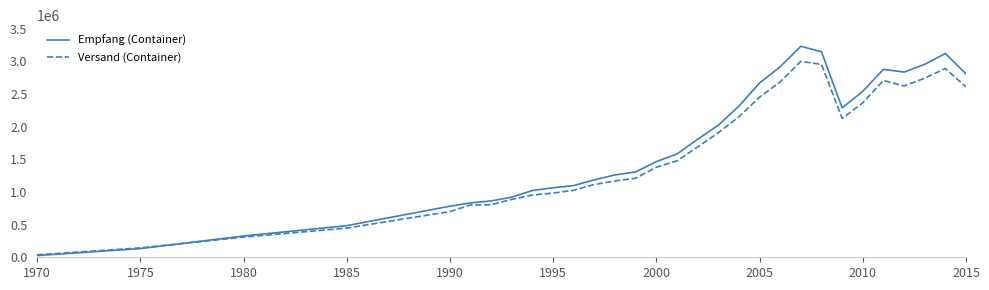

List the series in order of their peak value, highest first.

Empfang (Container), Versand (Container)